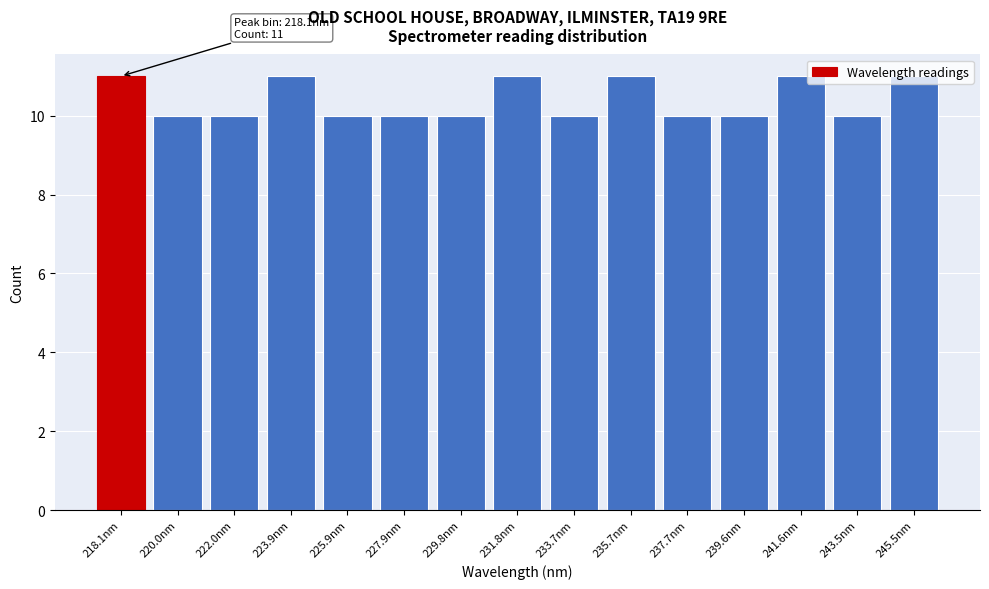

Approximately how many times larger is the value at 229.8nm compared to 225.9nm?

1.0